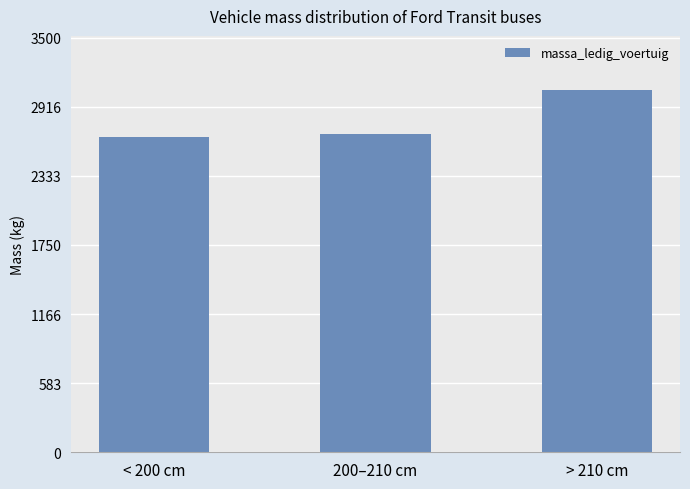

What is the sum of all values?

8404